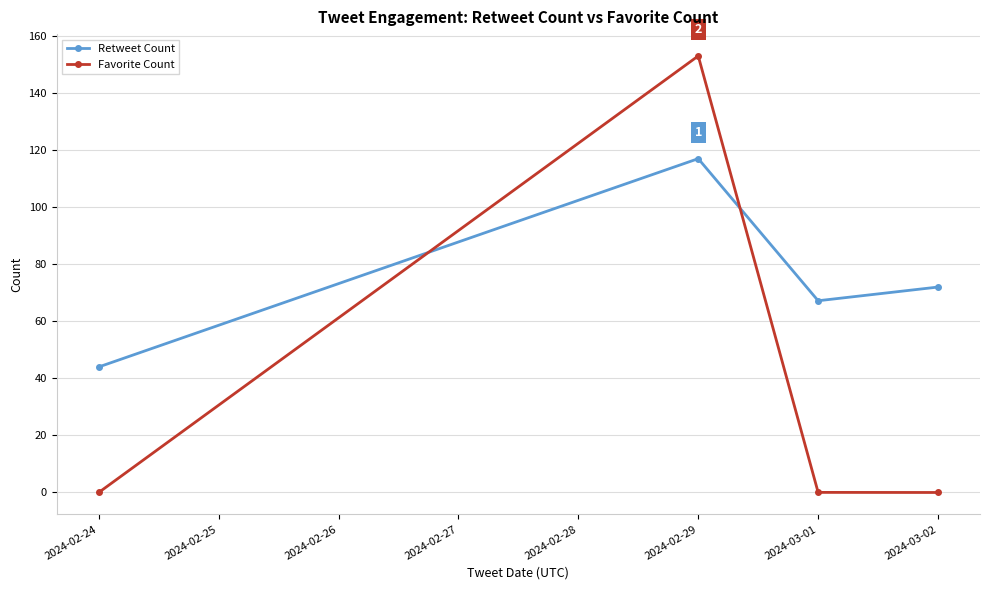

At which label is Retweet Count closest to 80?

2024-03-02